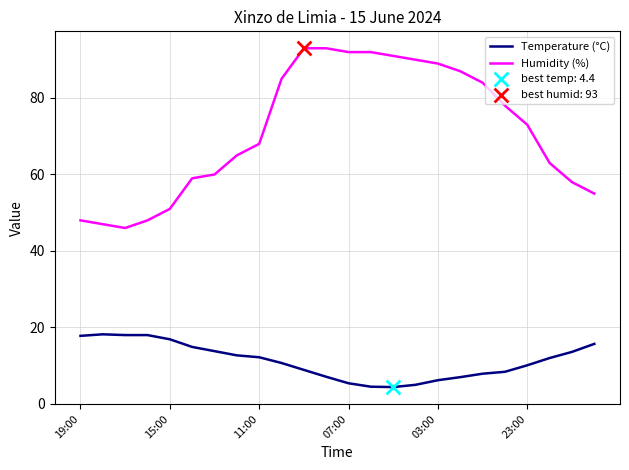

What is the maximum value shown in the chart?

93.0